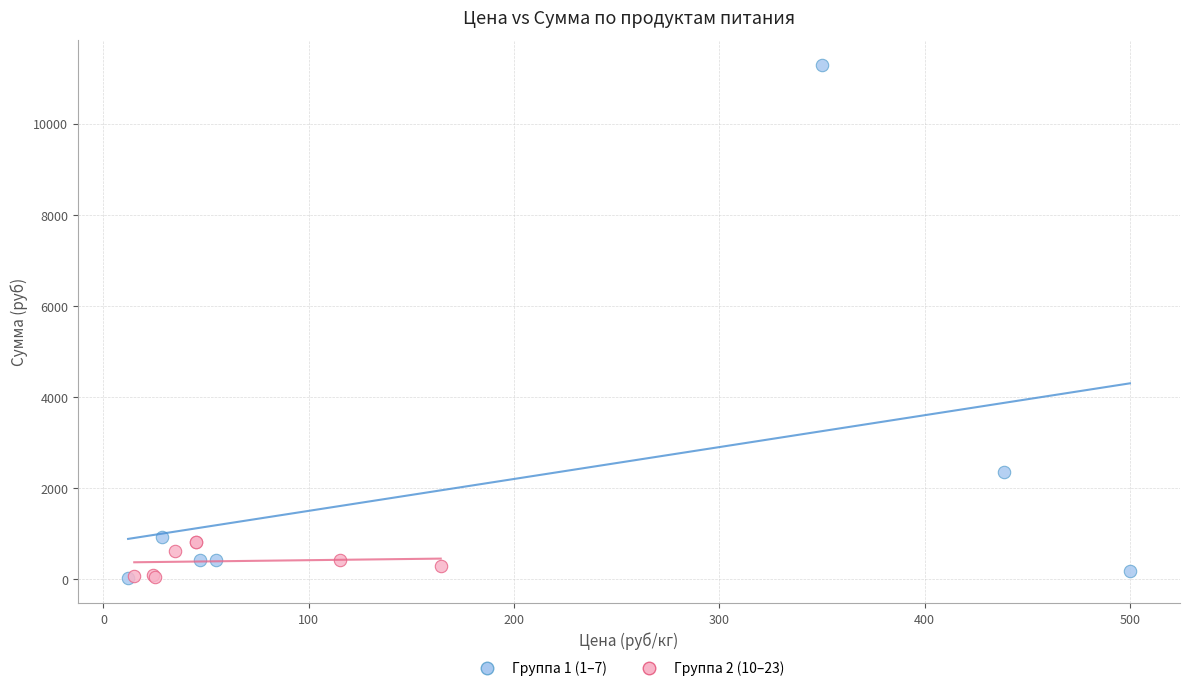

Which series has the widest spread of Y values?

Группа 1 (1–7)